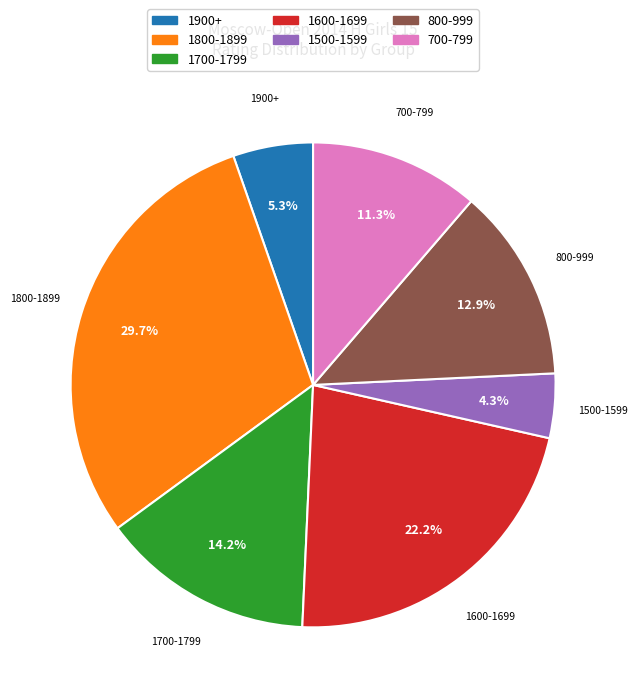

Which slice is the largest?

1800-1899